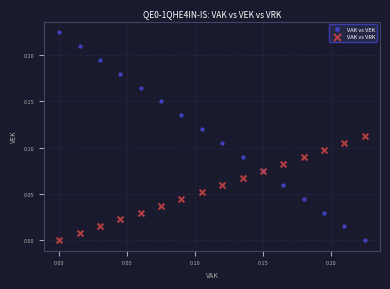

Which series reaches the maximum Y coordinate?

VAK vs VEK